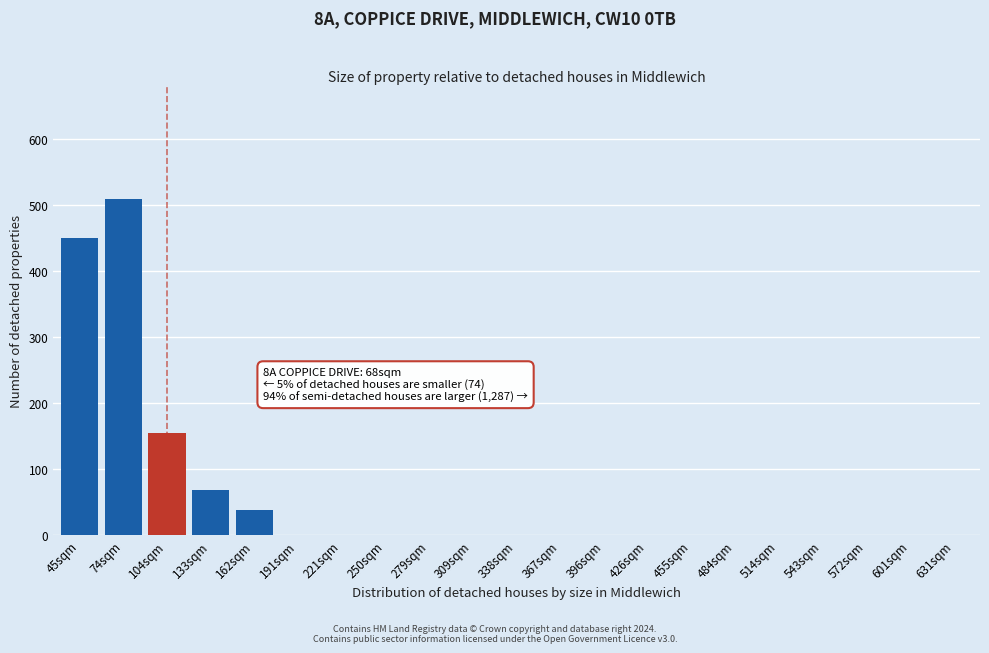

Reading right to left, transcribe all the data shown in this chart.

631sqm=0	601sqm=0	572sqm=0	543sqm=0	514sqm=0	484sqm=0	455sqm=0	426sqm=0	396sqm=0	367sqm=0	338sqm=0	309sqm=0	279sqm=0	250sqm=0	221sqm=0	191sqm=0	162sqm=38	133sqm=68	104sqm=155	74sqm=510	45sqm=450